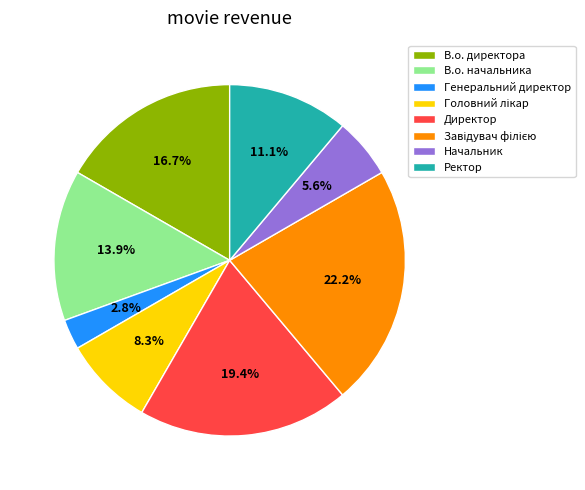

Does any single category account for the majority?

No